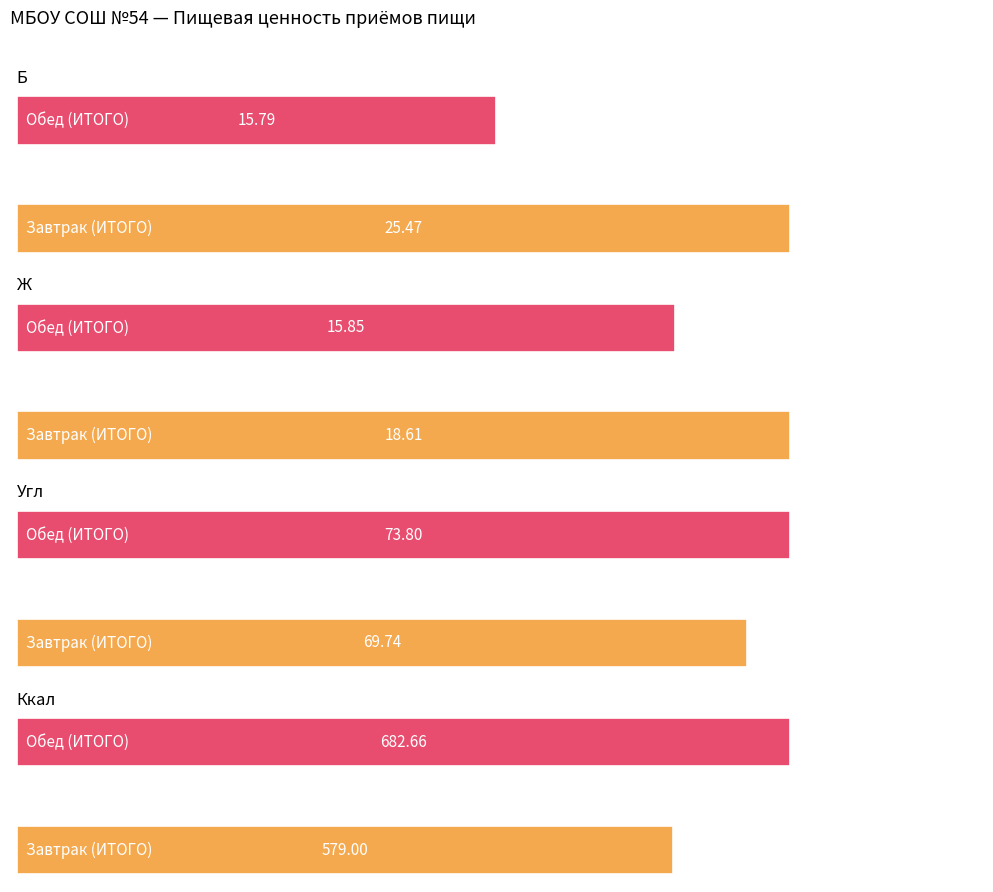

Reading left to right, extract all data points from this chart.

Б: 25.5	15.8
Ж: 18.6	15.8
Угл: 69.7	73.8
Ккал: 579.0	682.7